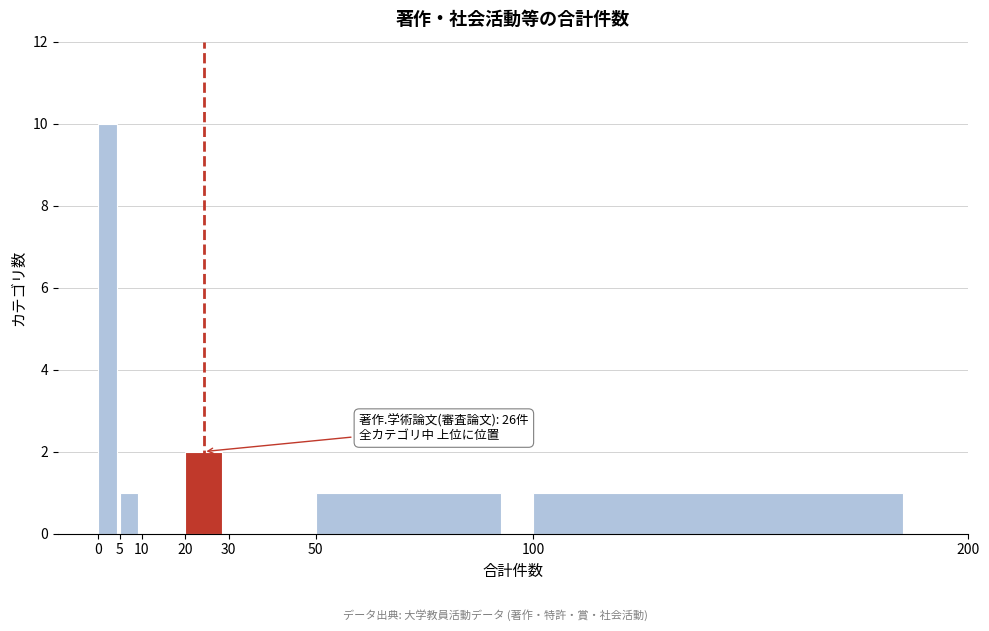

Which range on the x-axis has the tallest bar?

0 to 5